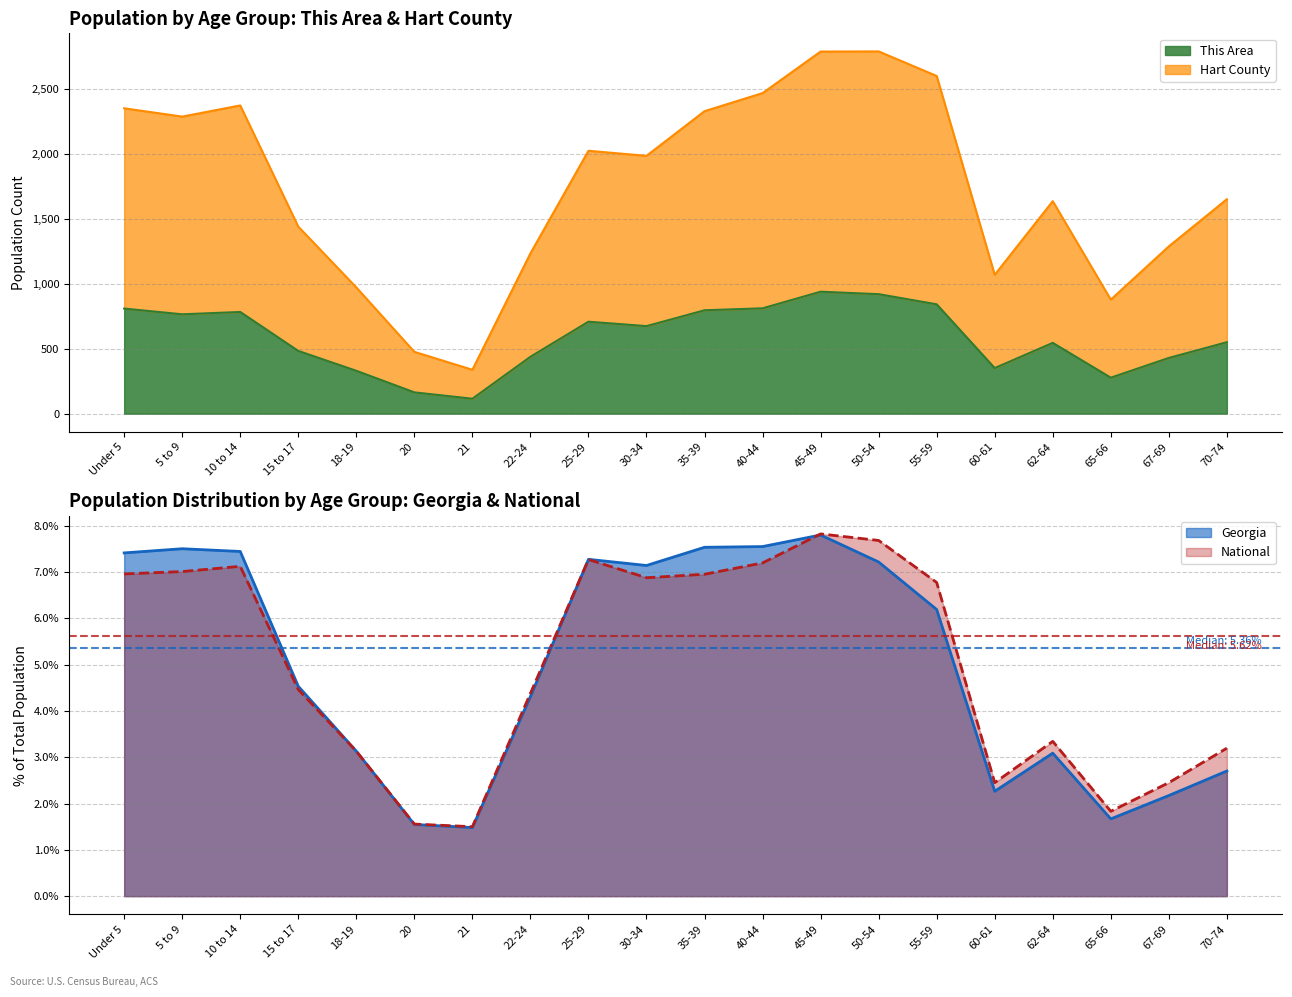

What is the total value across all series at Under 5?

3174.4